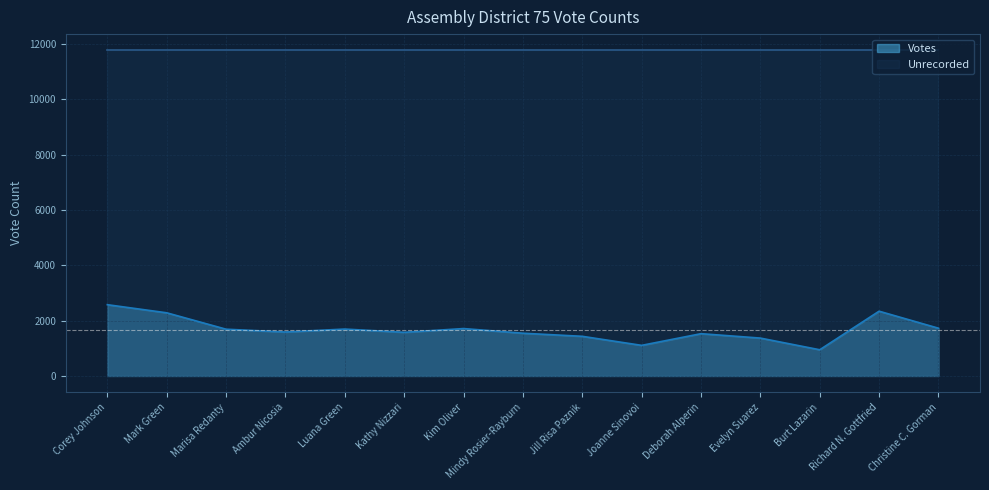

What is the average value?

1674